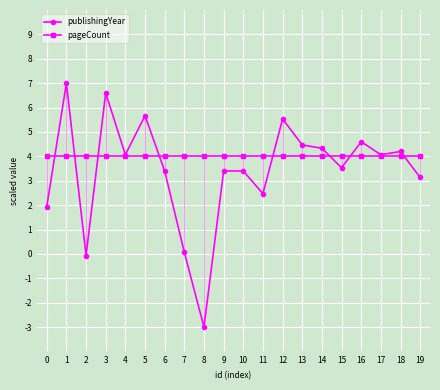

Rank the series by their maximum value, from lowest to highest.

pageCount, publishingYear